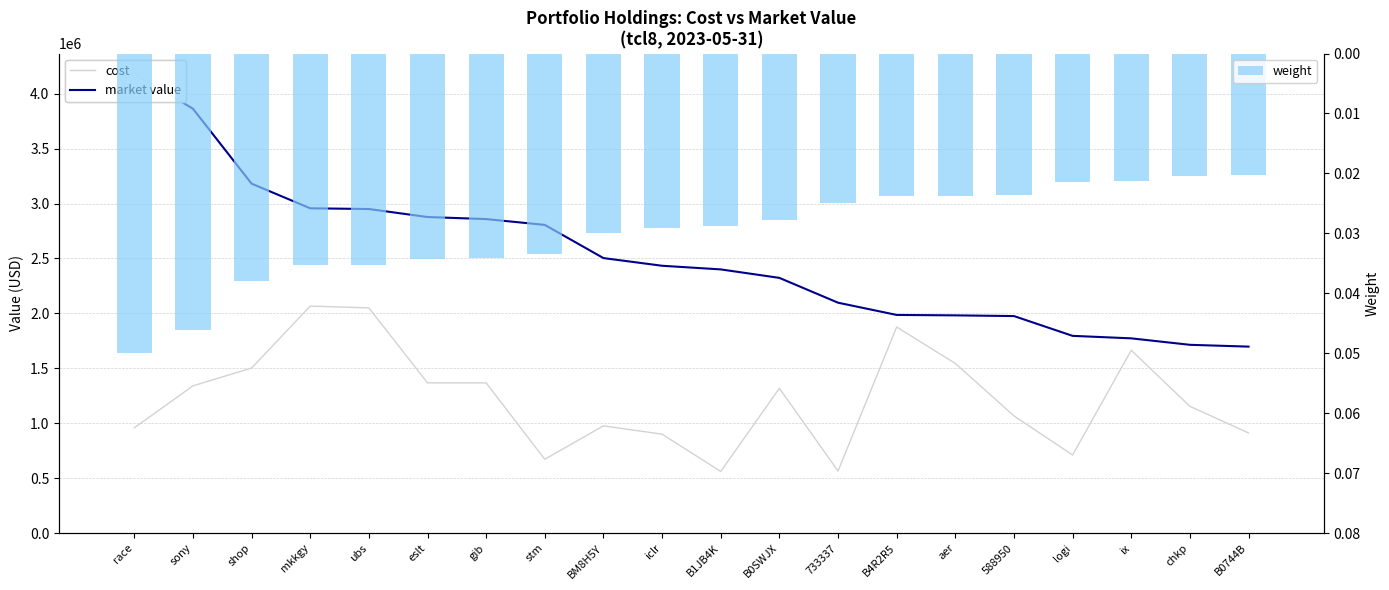

What is the minimum value for cost?

561618.2